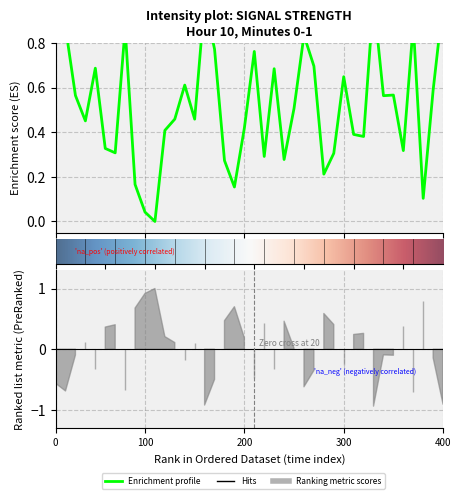

Reading right to left, extract all data points from this chart.

1.0	0.6	0.1	0.9	0.3	0.6	0.6	1.0	0.4	0.4	0.6	0.3	0.2	0.7	0.8	0.5	0.3	0.7	0.3	0.8	0.4	0.2	0.3	0.8	1.0	0.5	0.6	0.5	0.4	0.0	0.0	0.2	0.9	0.3	0.3	0.7	0.5	0.6	0.9	0.8